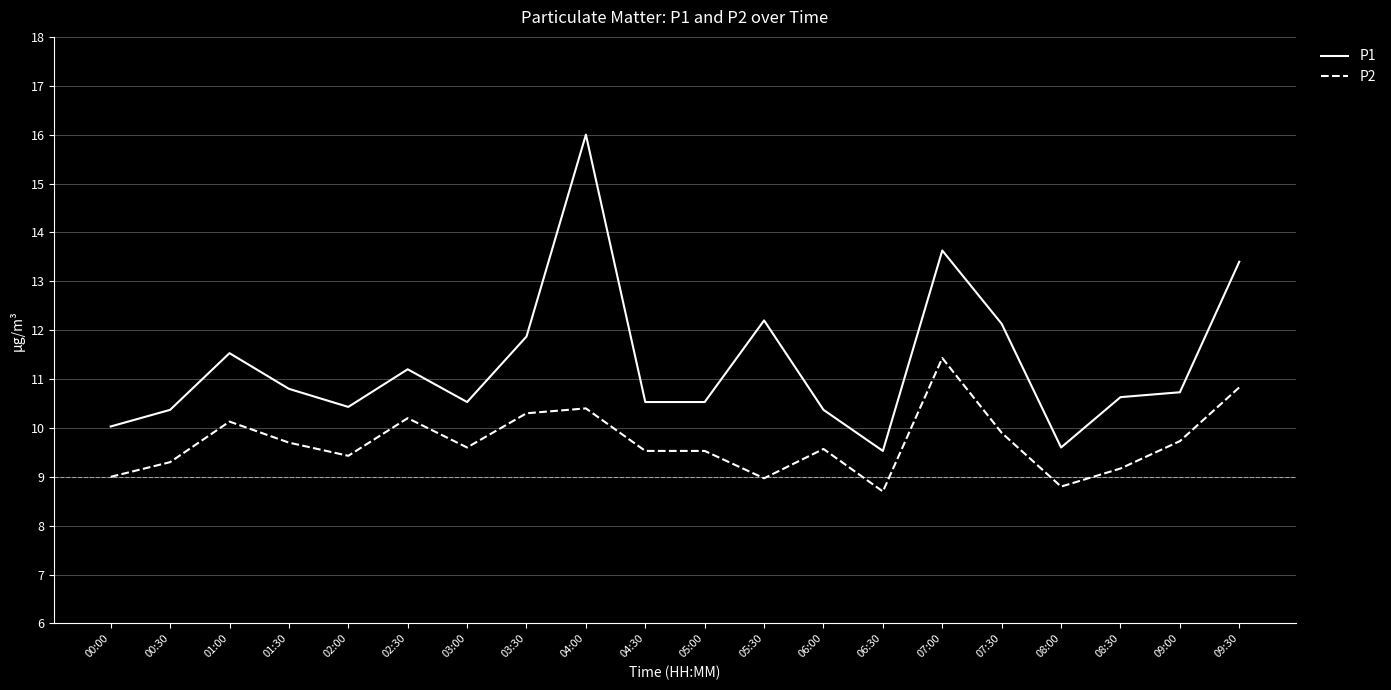

Where is the first local maximum for P1?

01:00